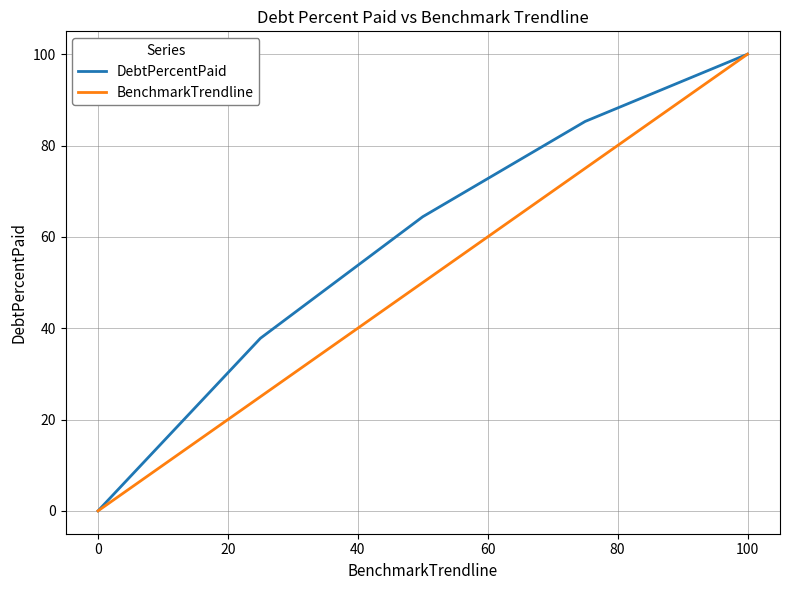

Which series has the largest total across all categories?

DebtPercentPaid